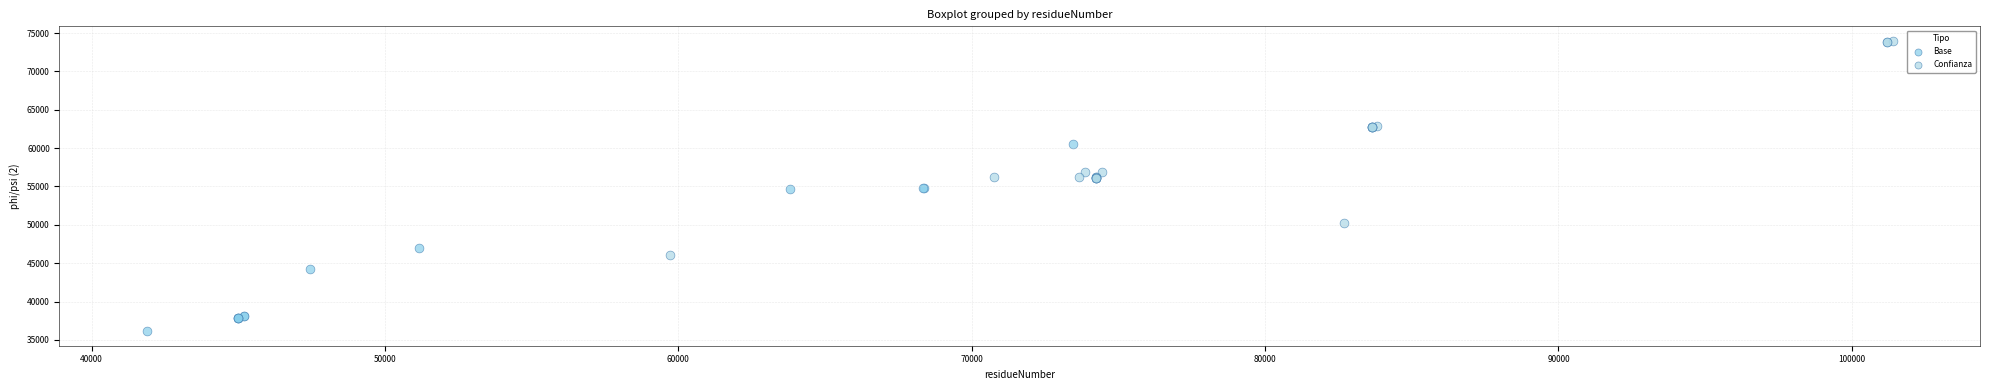

Which series contains the lowest Y value?

Base